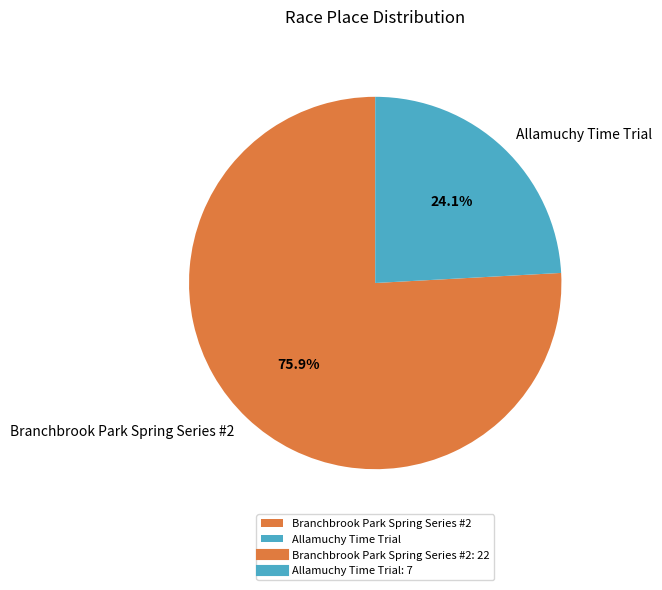

What is the smallest slice in the pie chart?

Allamuchy Time Trial